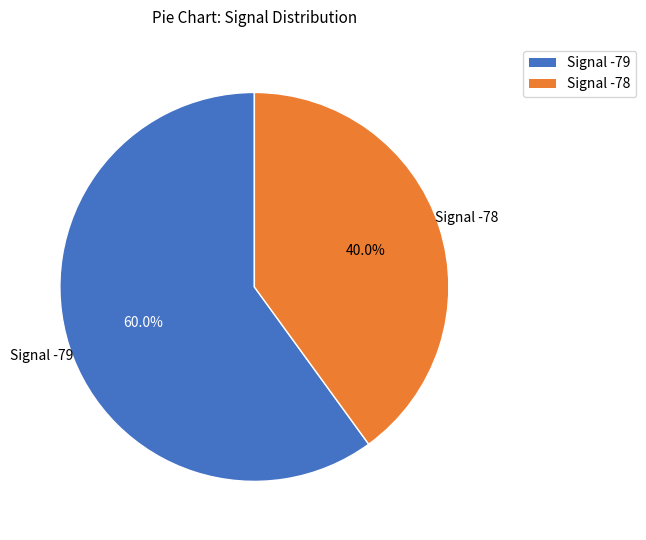

Is there a majority slice in this chart?

Yes